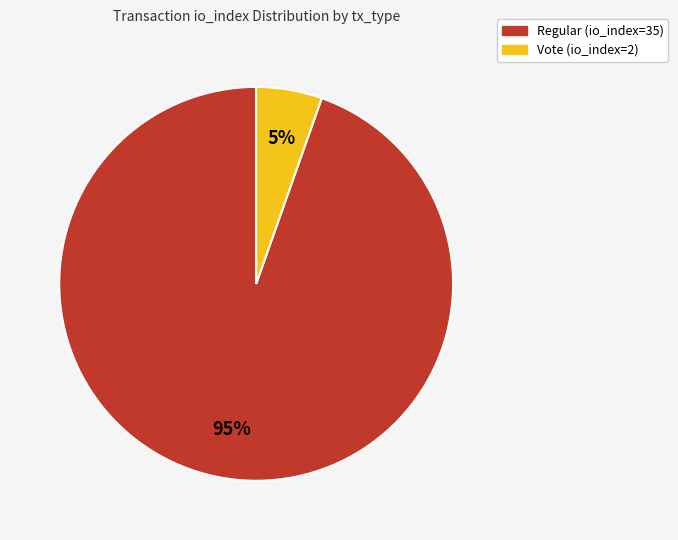

Do Regular (io_index=35) and Vote (io_index=2) together represent more than half of the pie?

Yes